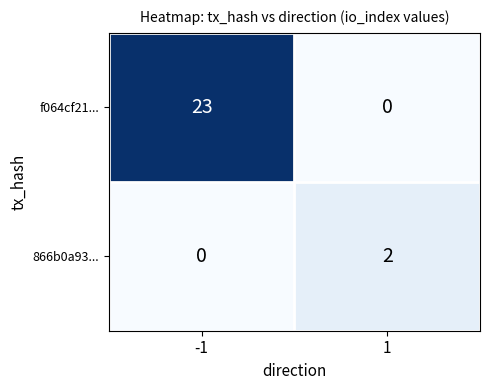

Which series has the widest spread of values?

f064cf21...